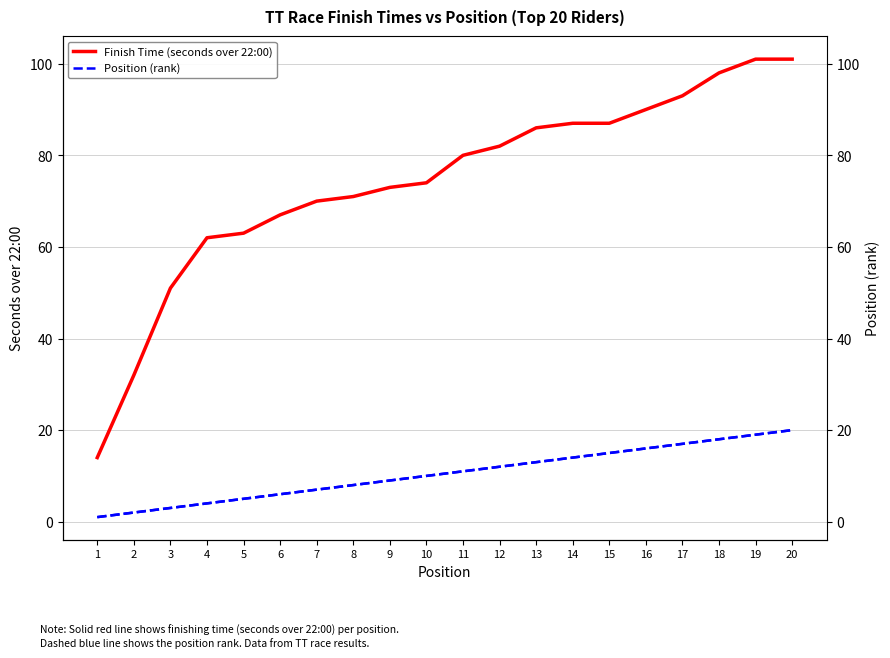

At which category is the sum across all series the highest?

20